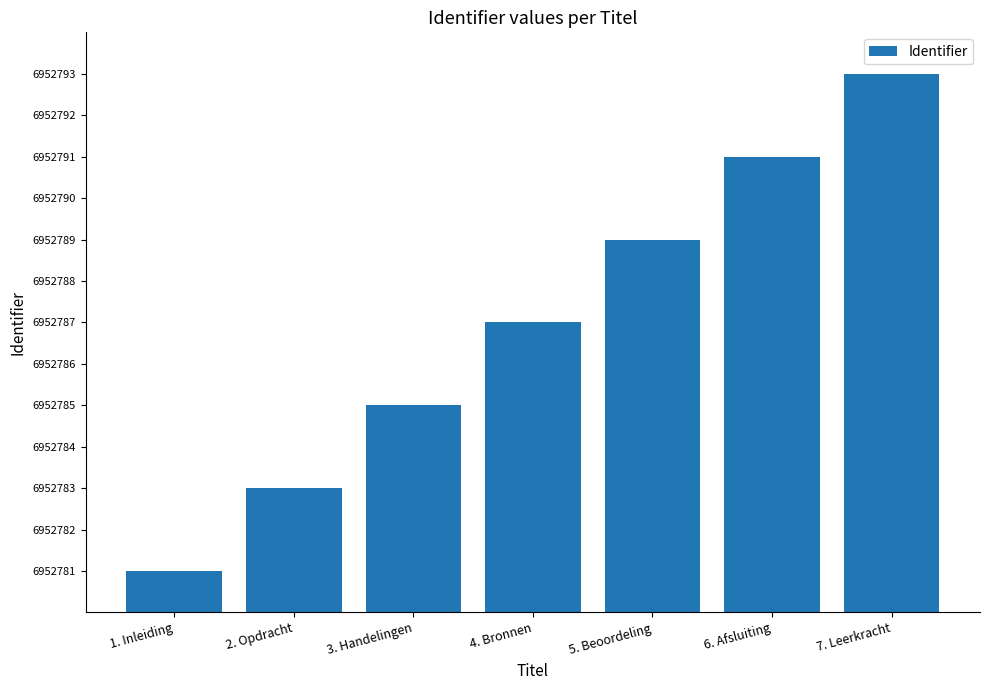

How many categories are shown in the chart?

7